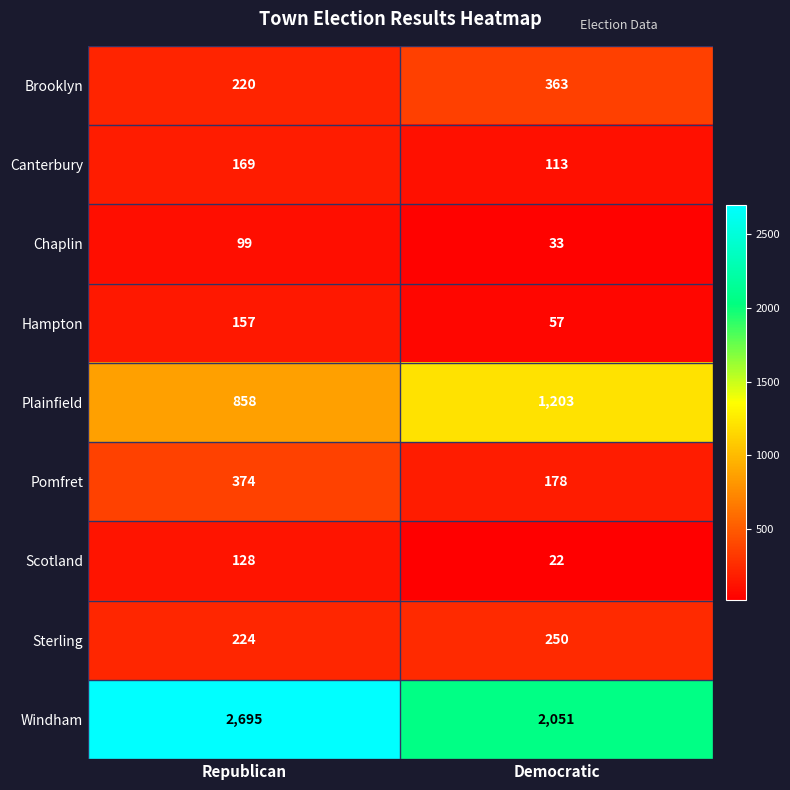

Rank the categories by Pomfret value from lowest to highest.

Democratic, Republican